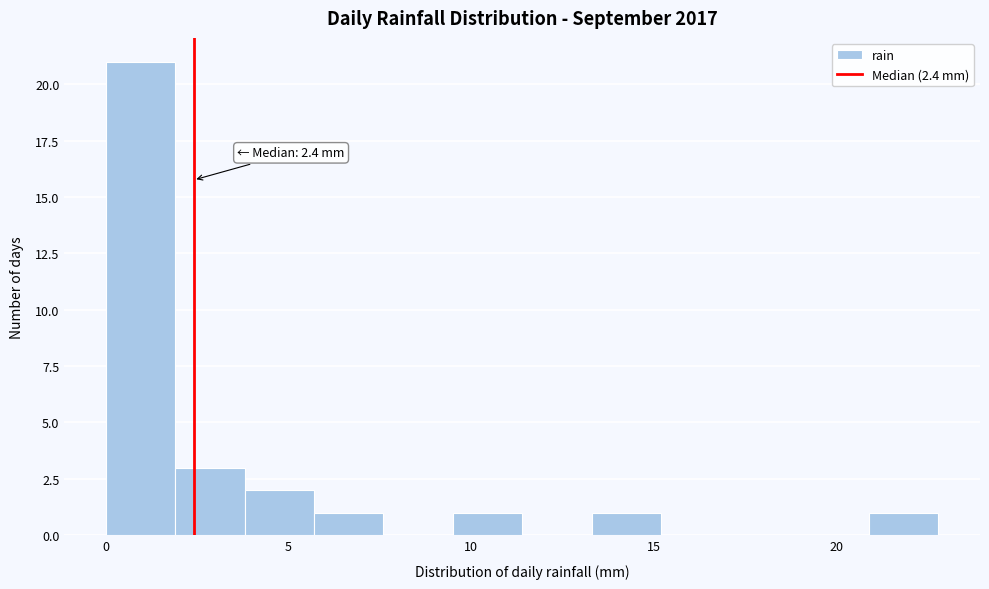

Around what value on the x-axis is the tallest bar? Give the approximate position of its centre, as read against the axis.

1.0